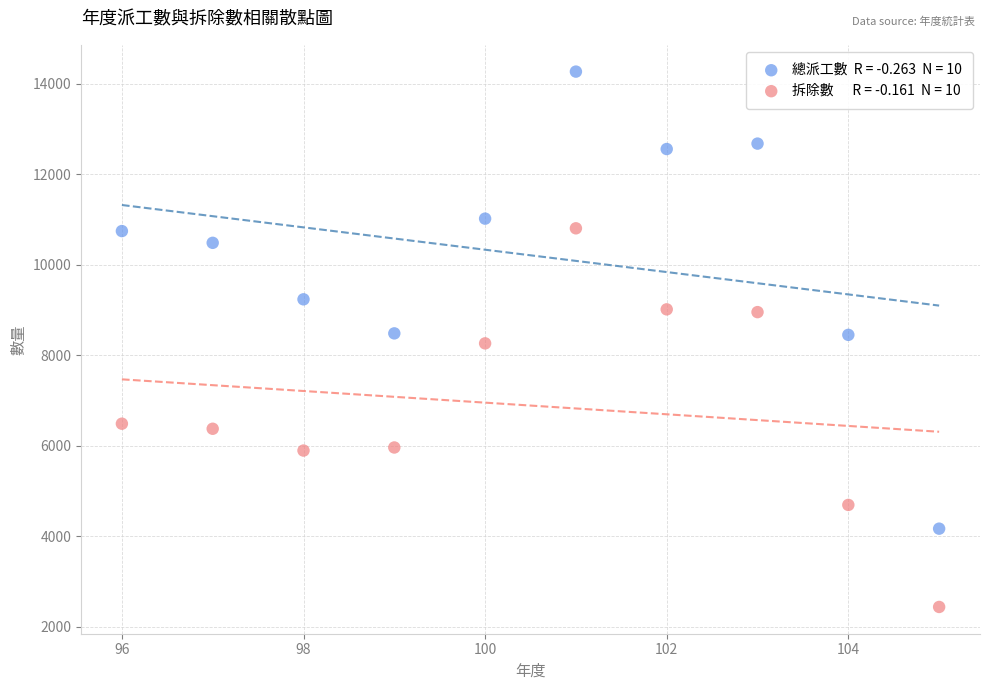

Across all data points, what is the range of Y values (max minus min)?

11837